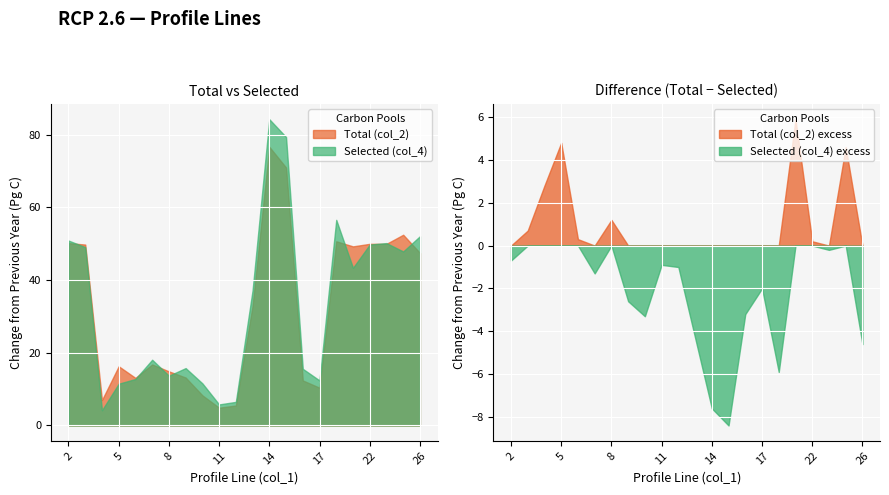

What is the total value across all series at 16?

28.0